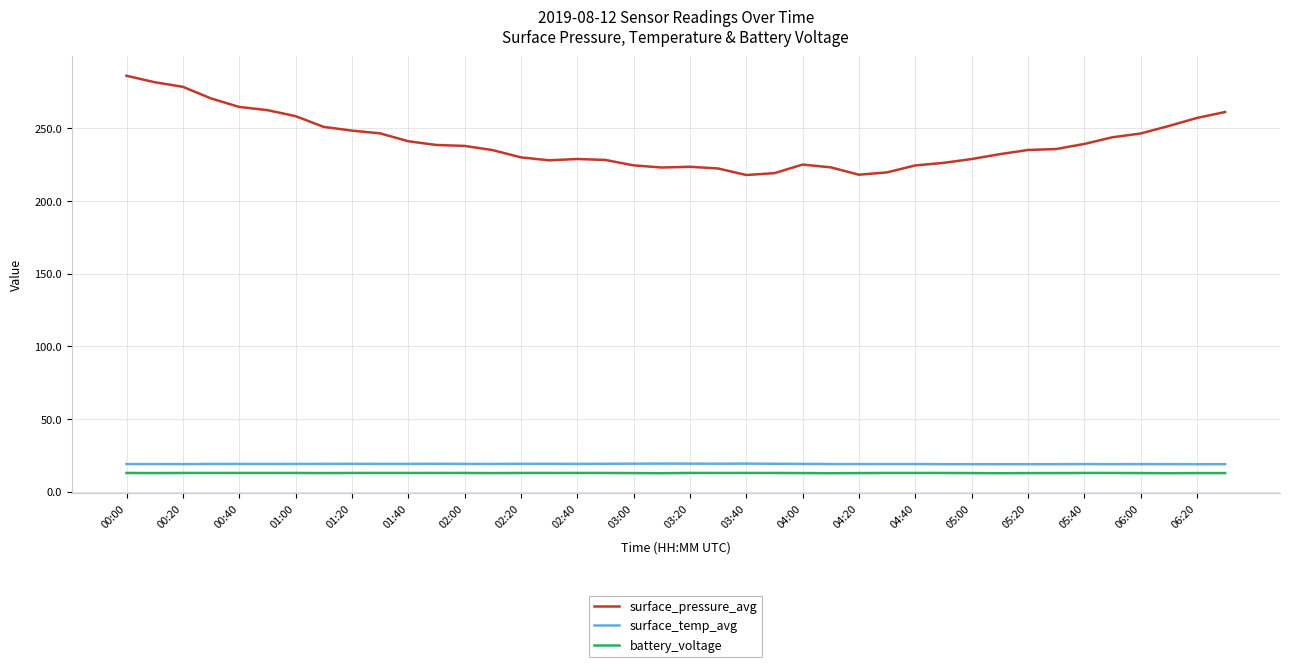

Which series has the largest range (max minus min)?

surface_pressure_avg